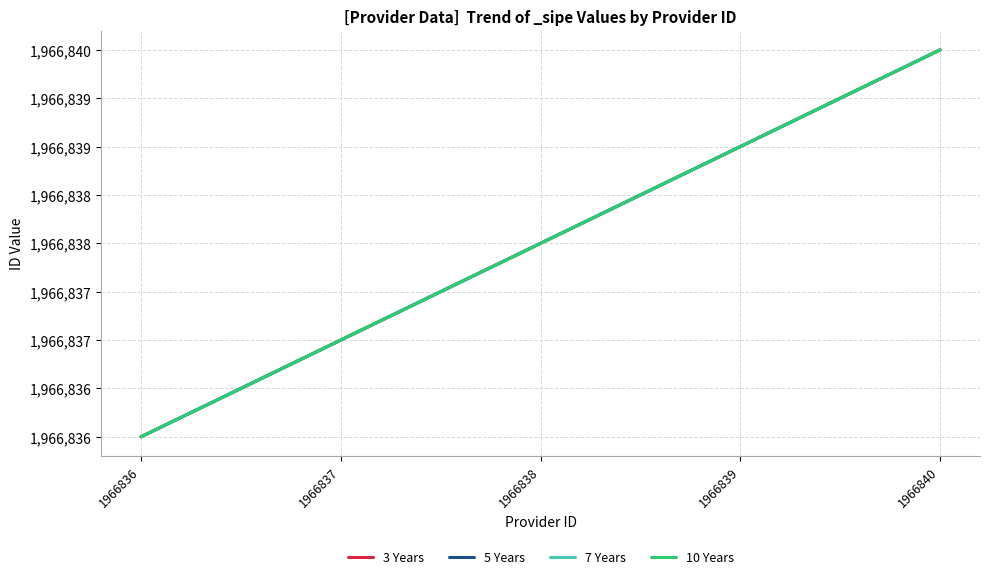

Does the chart have visible grid lines?

Yes